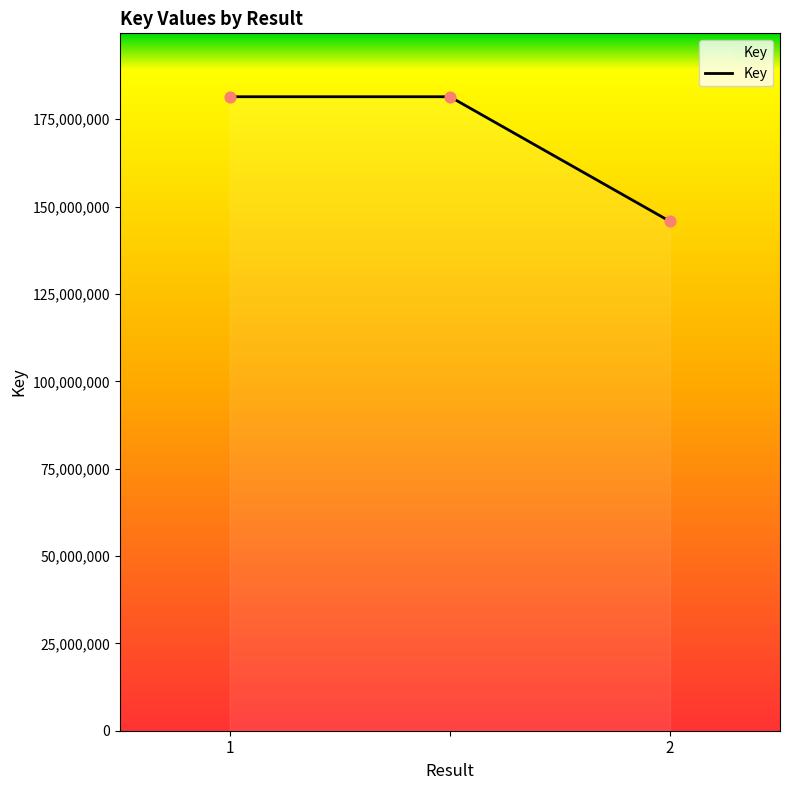

What is the difference between the maximum and minimum values?

35673834